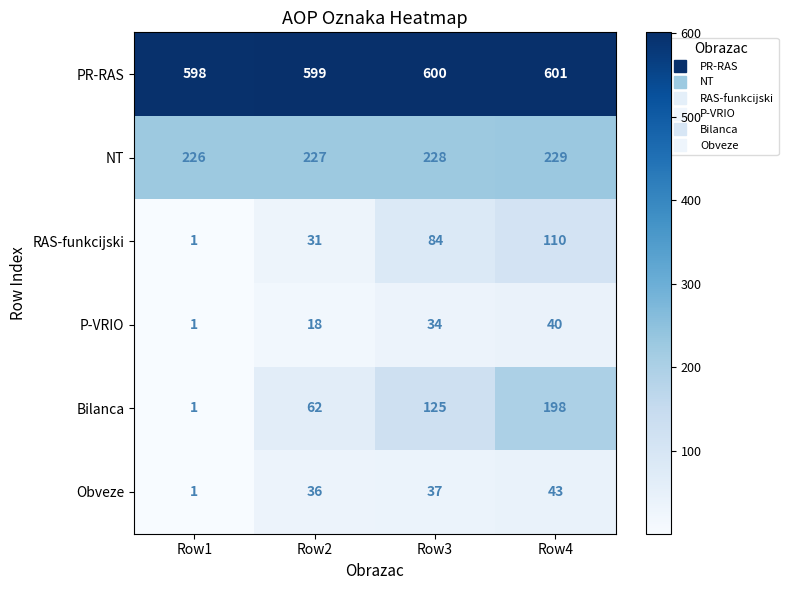

Rank the series by their maximum value, from highest to lowest.

PR-RAS, NT, Bilanca, RAS-funkcijski, Obveze, P-VRIO